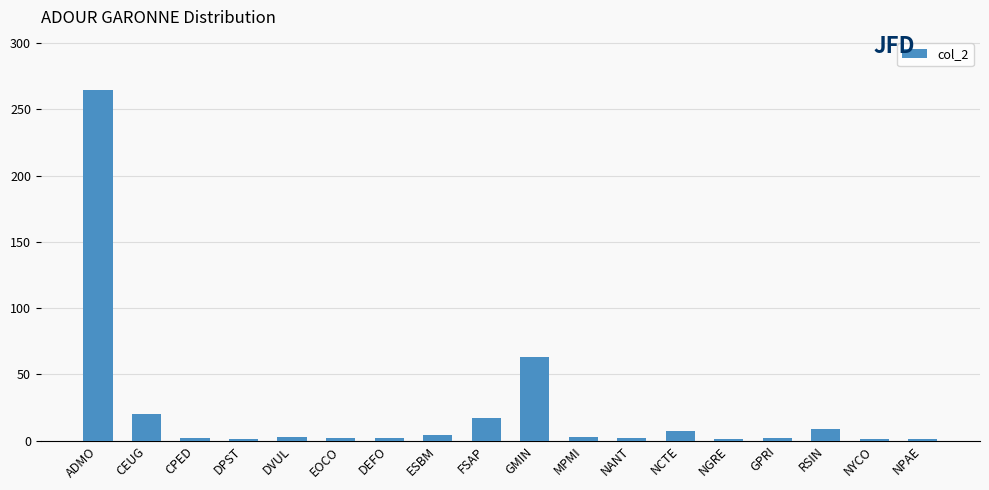

What is the greatest value displayed?

265